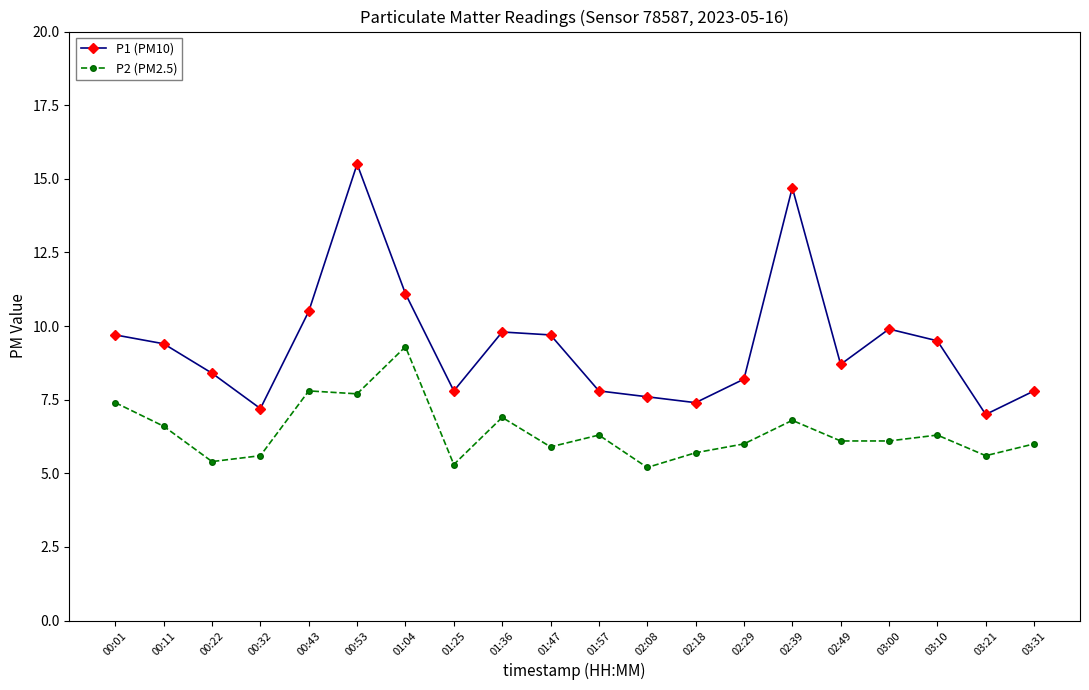

Count the number of data series in this chart.

2